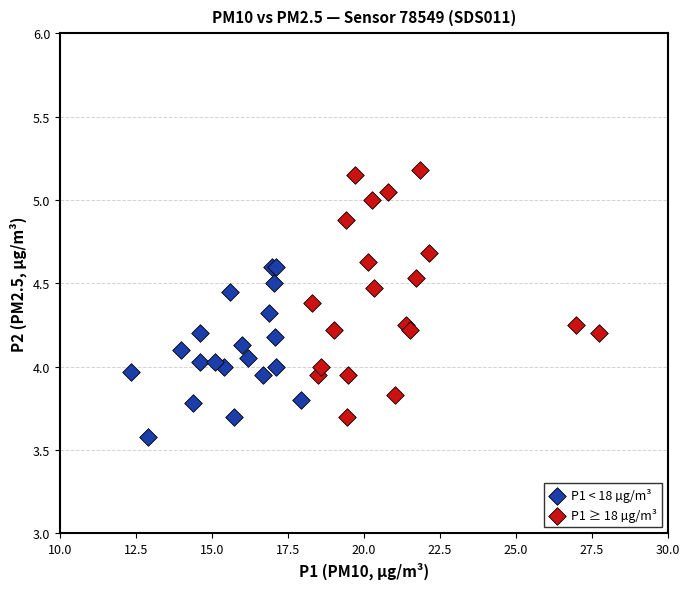

Which series reaches the maximum Y coordinate?

P1 ≥ 18 µg/m³